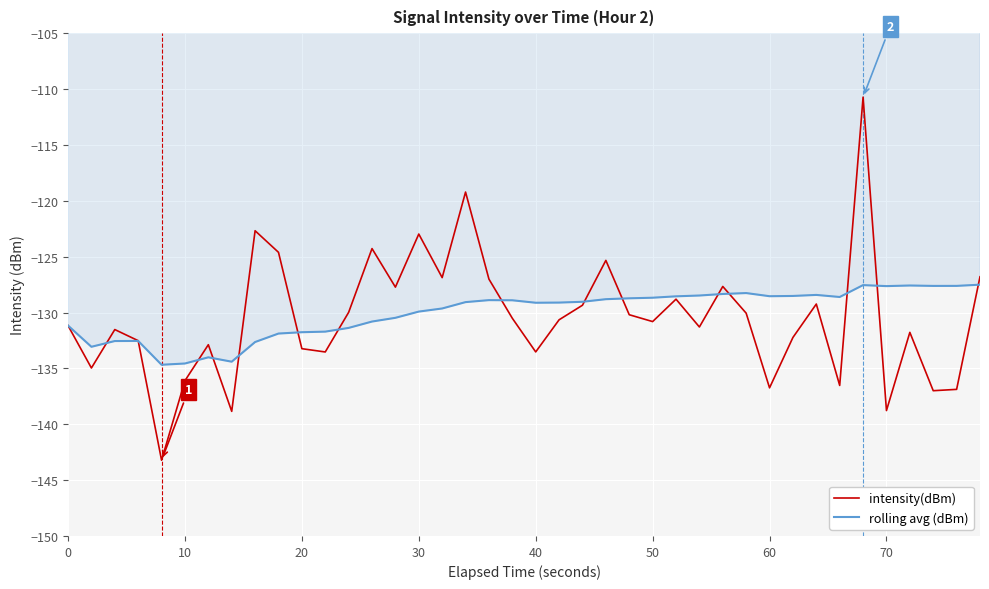

Rank the series by their maximum value, from lowest to highest.

rolling avg (dBm), intensity(dBm)